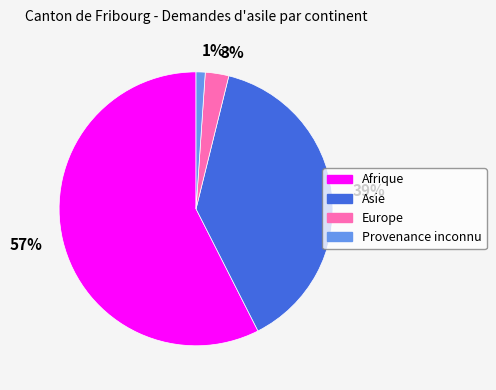

Between 57% and 1%, which is larger?

57%